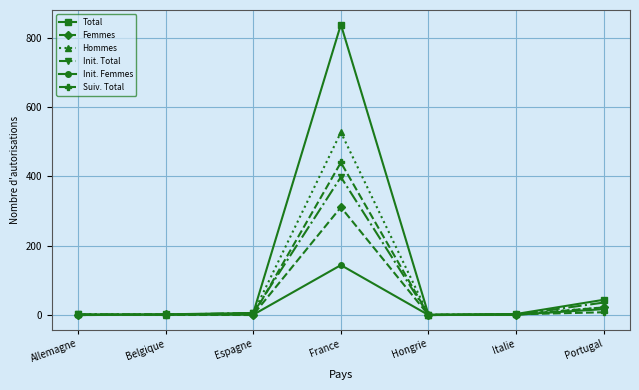

Which series has the largest range (max minus min)?

Total